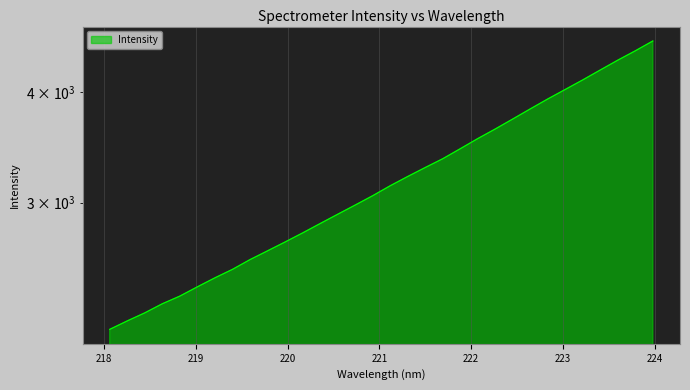

What position from the right is 220.7354?

18